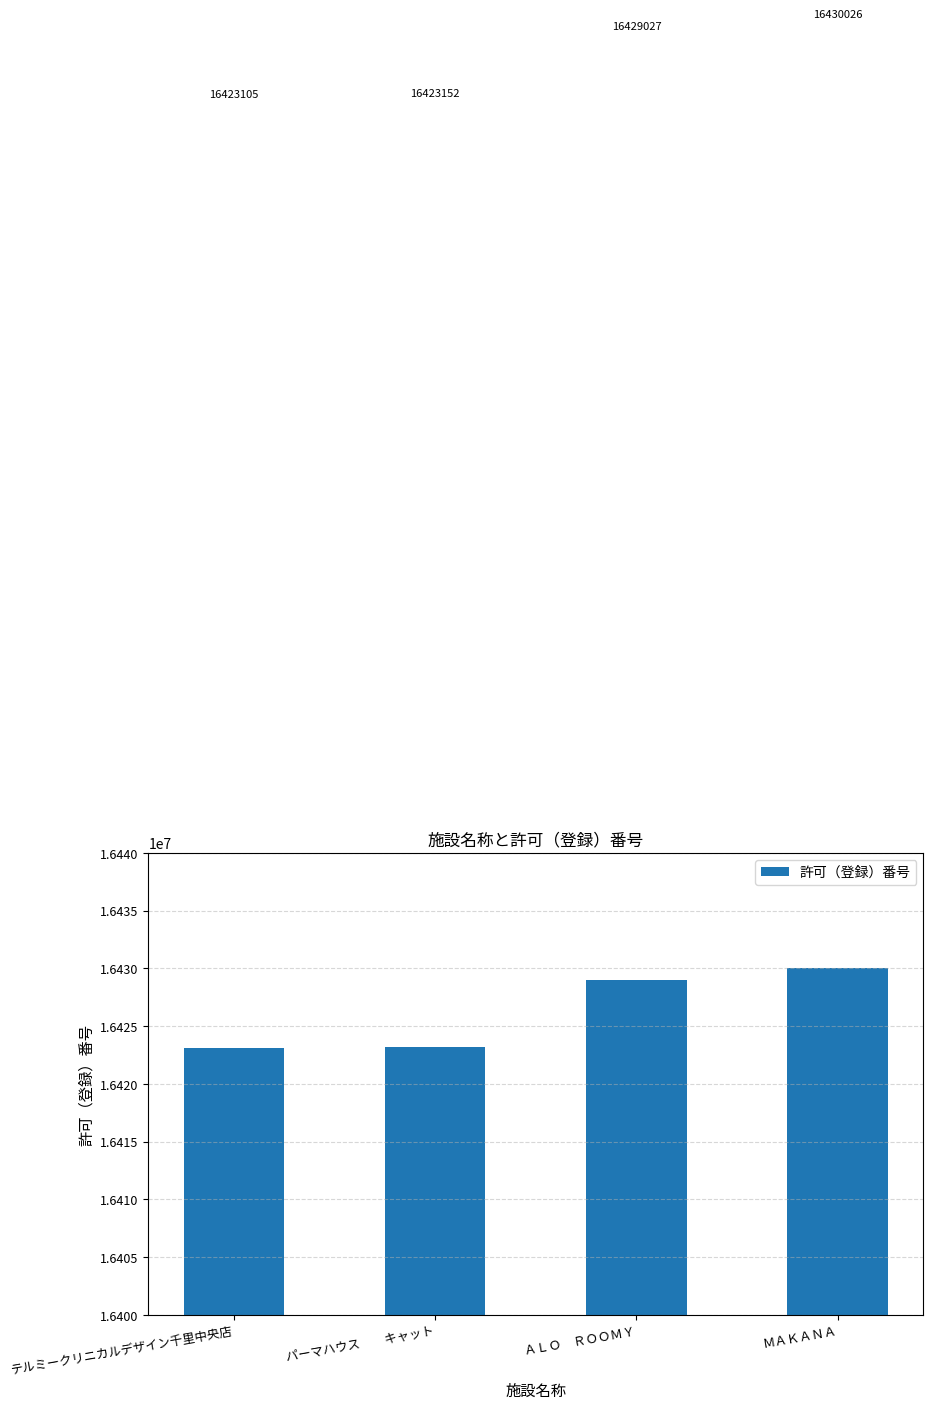

Which category has the highest value across all series?

ＭＡＫＡＮＡ